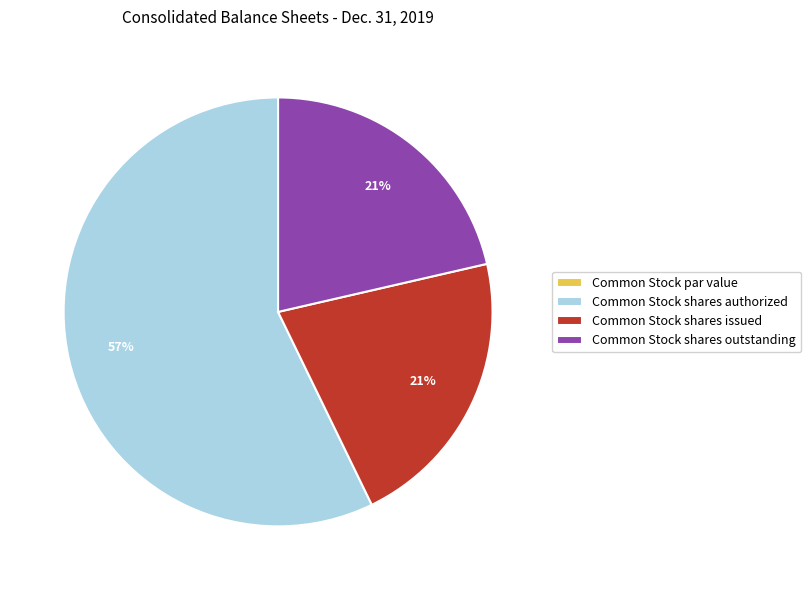

To the nearest percent, what is the average slice percentage?

25%